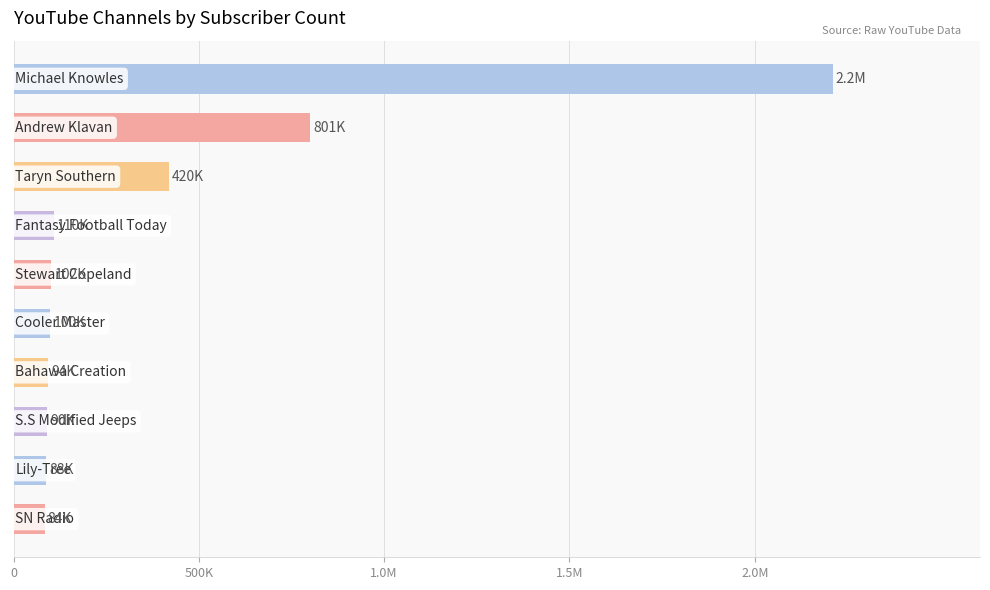

Does the chart contain any negative values?

No